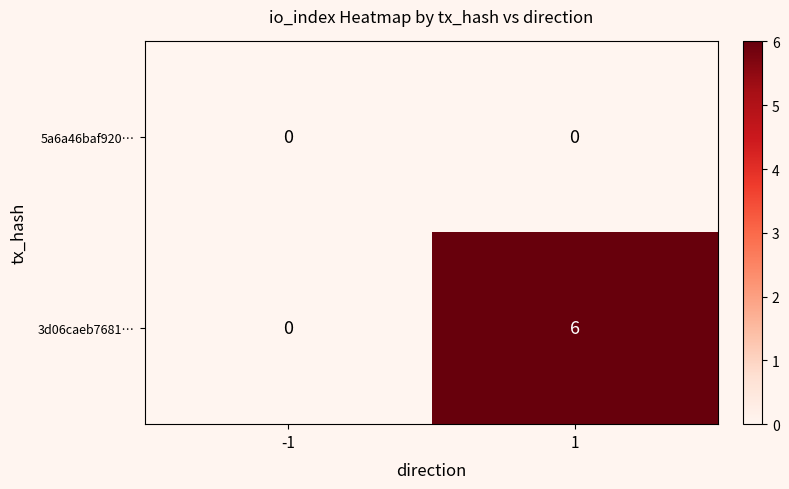

The value of 5a6a46baf920… at 1 is 0. True or false?

True